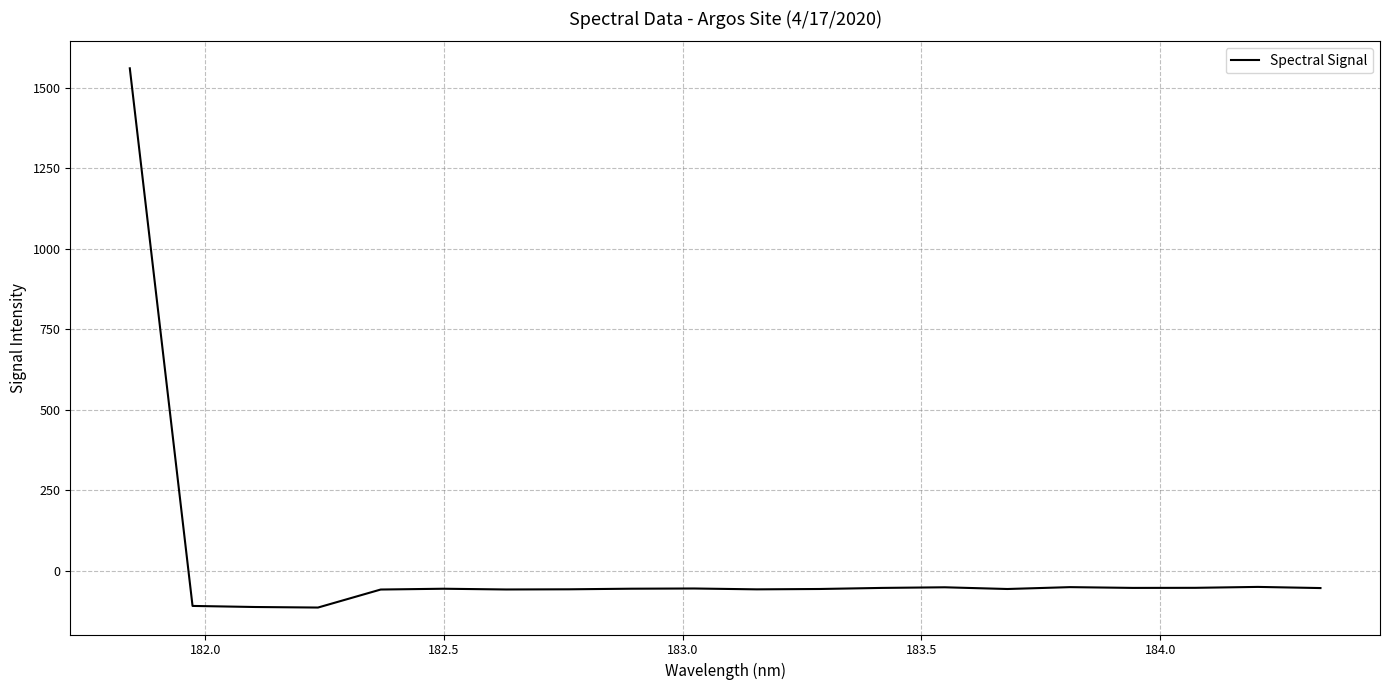

What is the difference between the maximum and minimum values?

1673.7